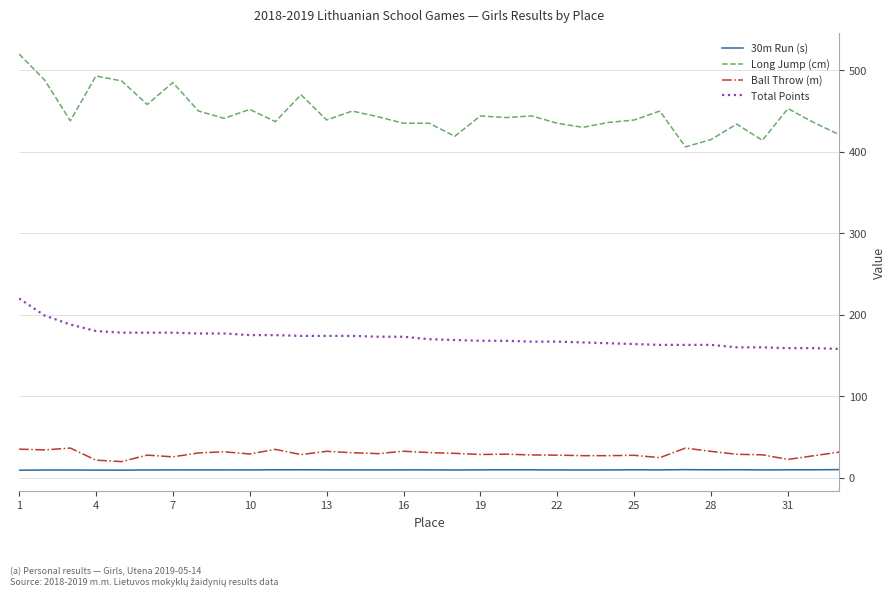

List the series in order of their peak value, lowest first.

30m Run (s), Ball Throw (m), Total Points, Long Jump (cm)